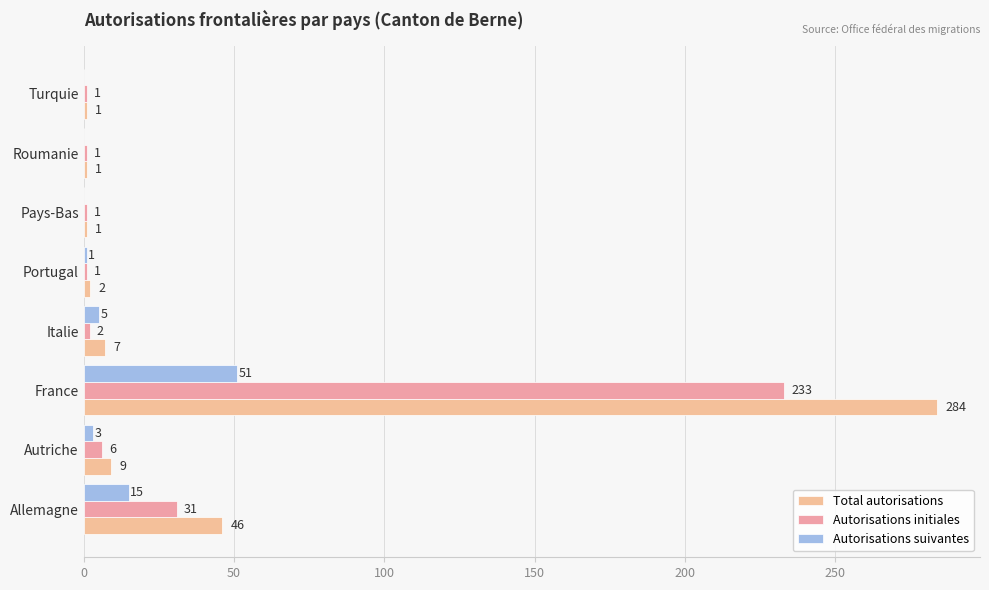

How many data points does each series have?

8